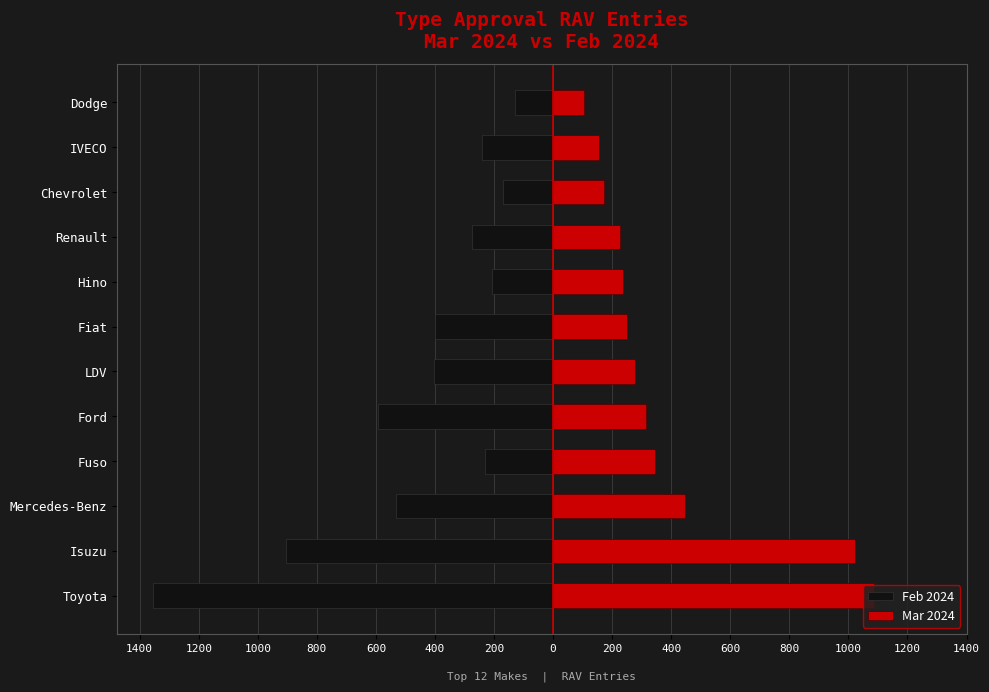

What is the minimum value shown in the chart?

-1354